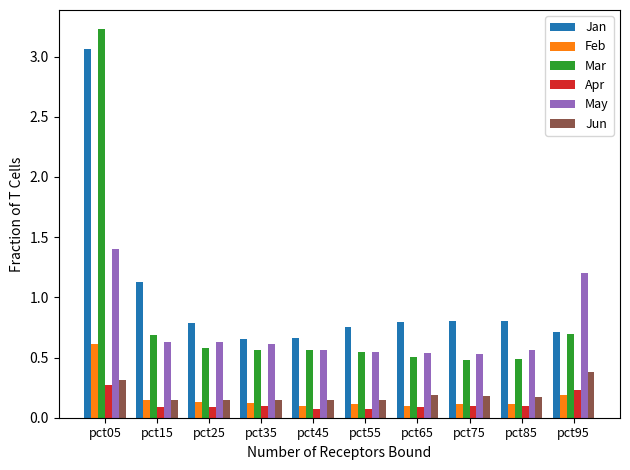

At which category is the sum across all series the highest?

pct05